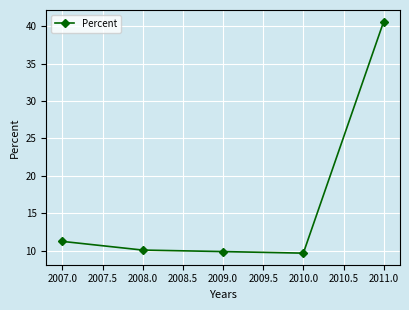

The chart shows a value of 10.1 at 2008.0. True or false?

True